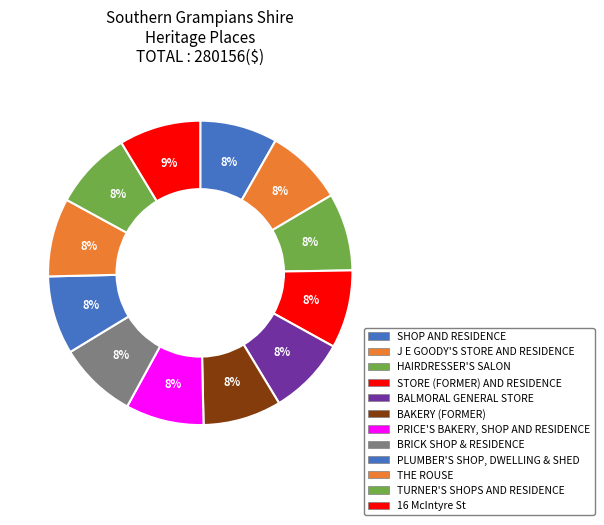

Rank the categories by value from highest to lowest.

16 McIntyre St, TURNER'S SHOPS AND RESIDENCE, THE ROUSE, PLUMBER'S SHOP, DWELLING & SHED, BRICK SHOP & RESIDENCE, PRICE'S BAKERY, SHOP AND RESIDENCE, BAKERY (FORMER), BALMORAL GENERAL STORE AND RESIDENCE, STORE (FORMER) AND RESIDENCE, HAIRDRESSER'S SALON, J E GOODY'S STORE AND RESIDENCE, SHOP AND RESIDENCE